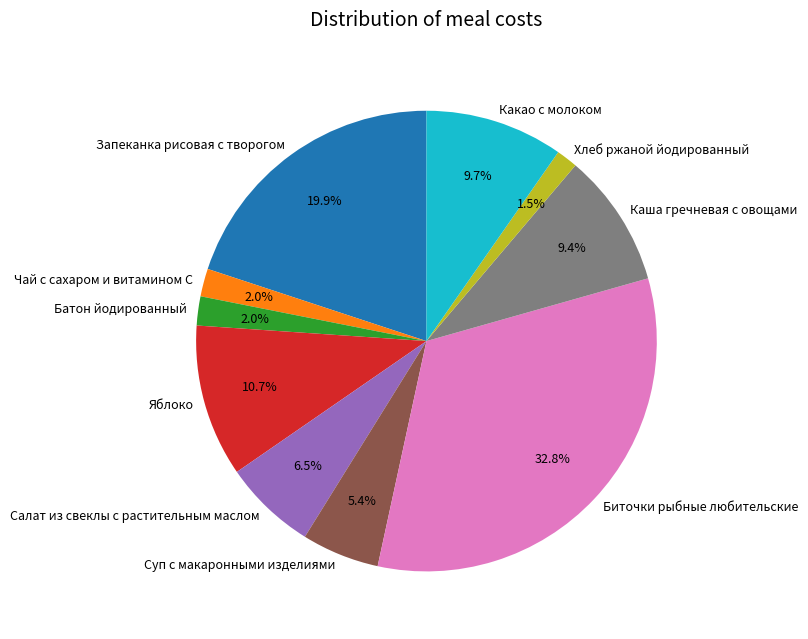

To the nearest percent, what is the average slice percentage?

10%